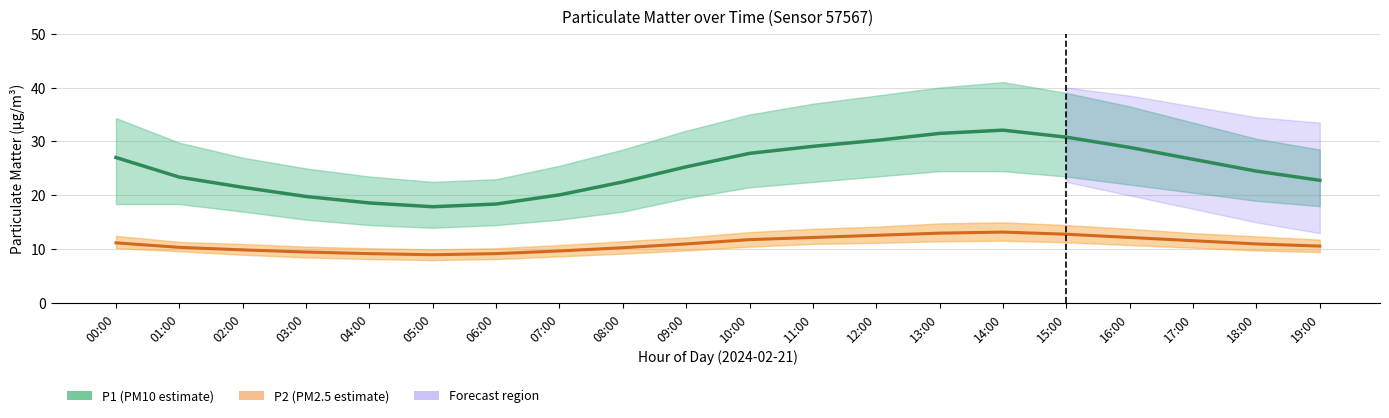

Reading left to right, extract all data points from this chart.

P2: 11.2	10.4	9.9	9.5	9.2	9.0	9.2	9.7	10.3	11.0	11.8	12.2	12.6	13.0	13.2	12.8	12.2	11.6	11.0	10.6
P1: 27.0	23.4	21.5	19.8	18.6	17.9	18.4	20.1	22.5	25.3	27.8	29.1	30.2	31.5	32.1	30.8	28.9	26.7	24.5	22.8